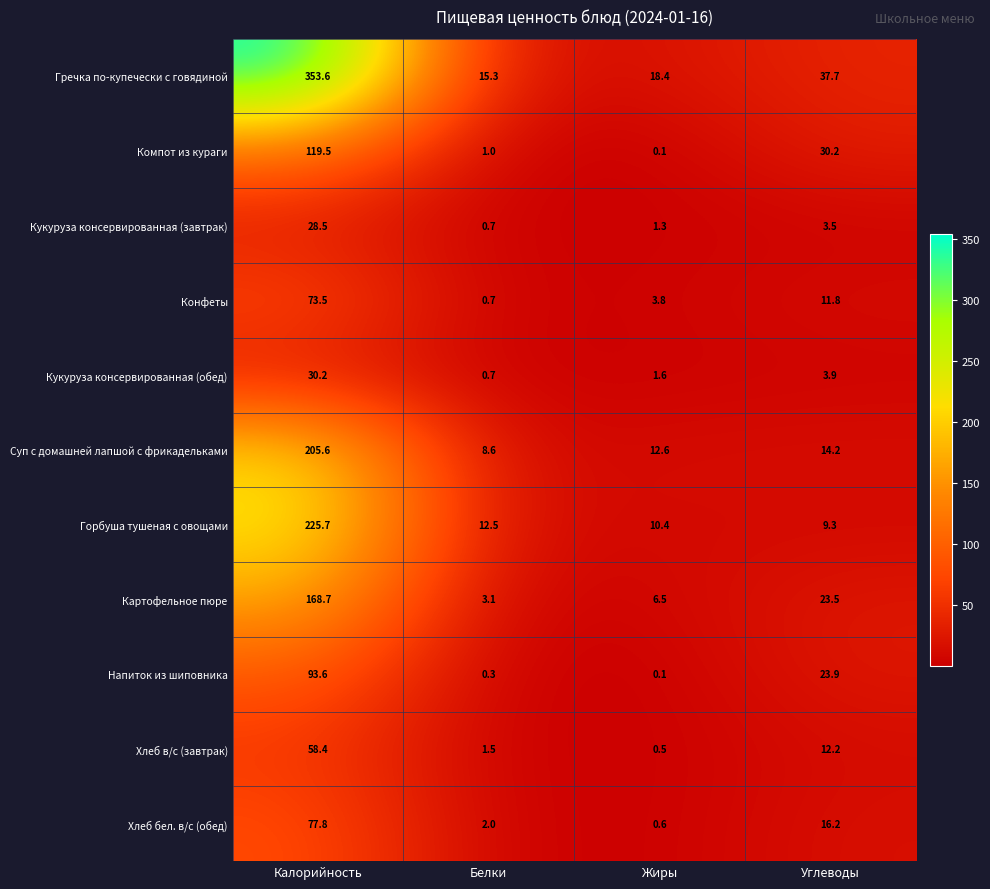

What is the smallest value displayed?

0.1